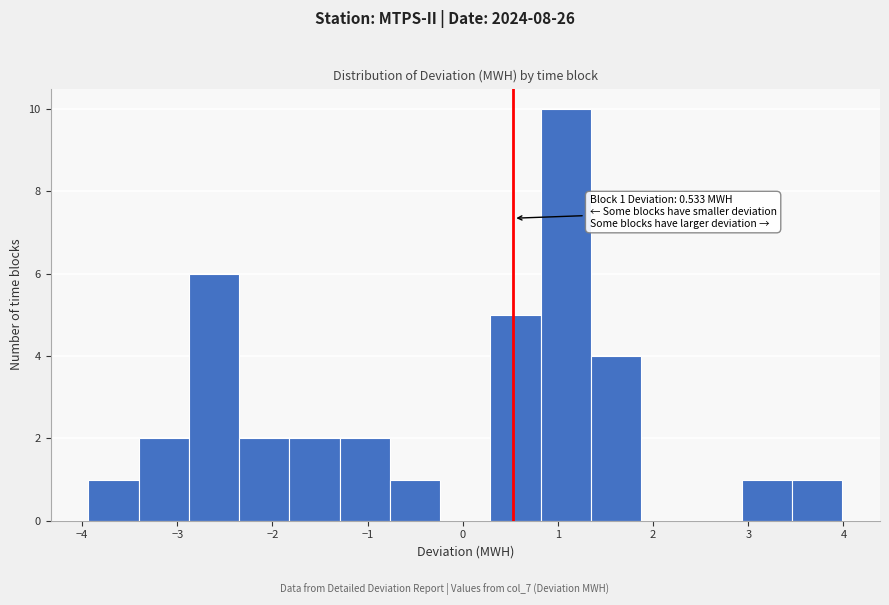

Over which range of the x-axis is the bar tallest?

0.8 to 1.3